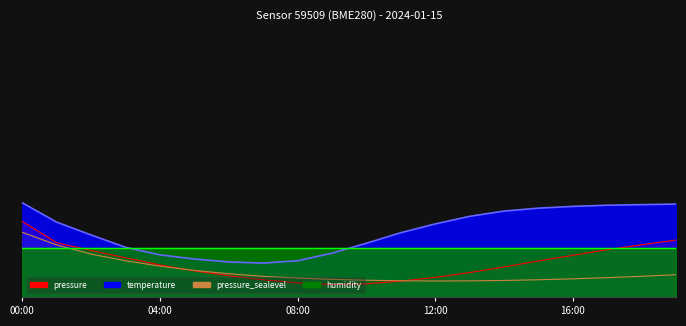

At how many categories does at least one series exceed 39?

16